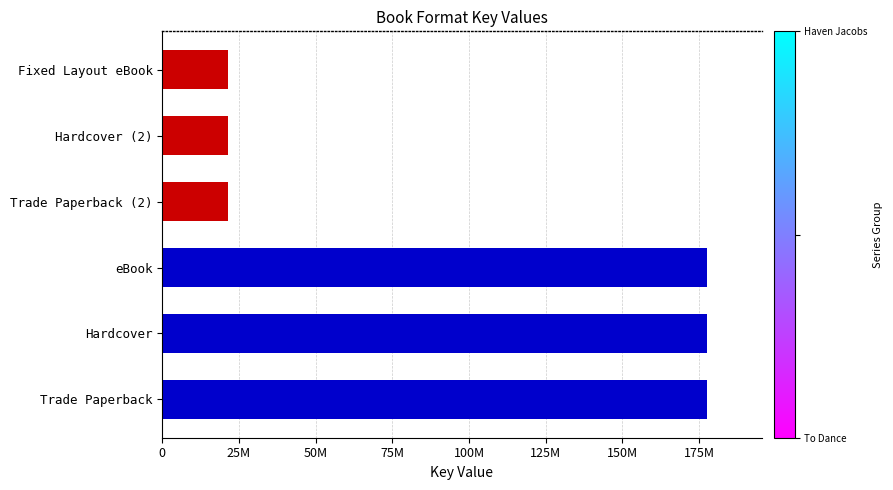

True or false: the data shows 100776577 at Hardcover.

False